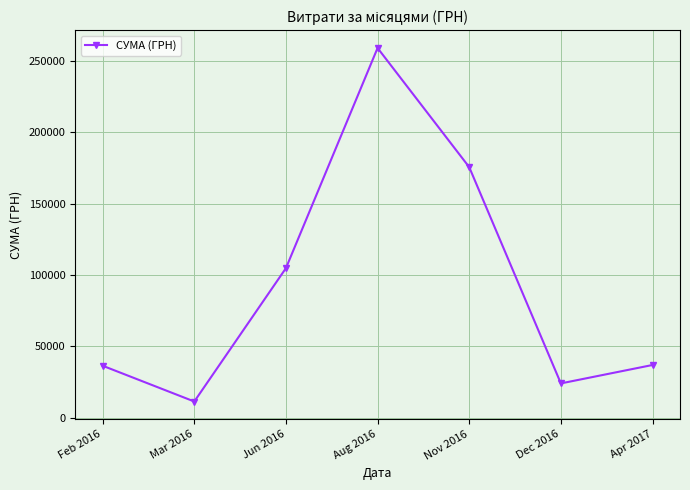

What is the smallest value displayed?

11416.1